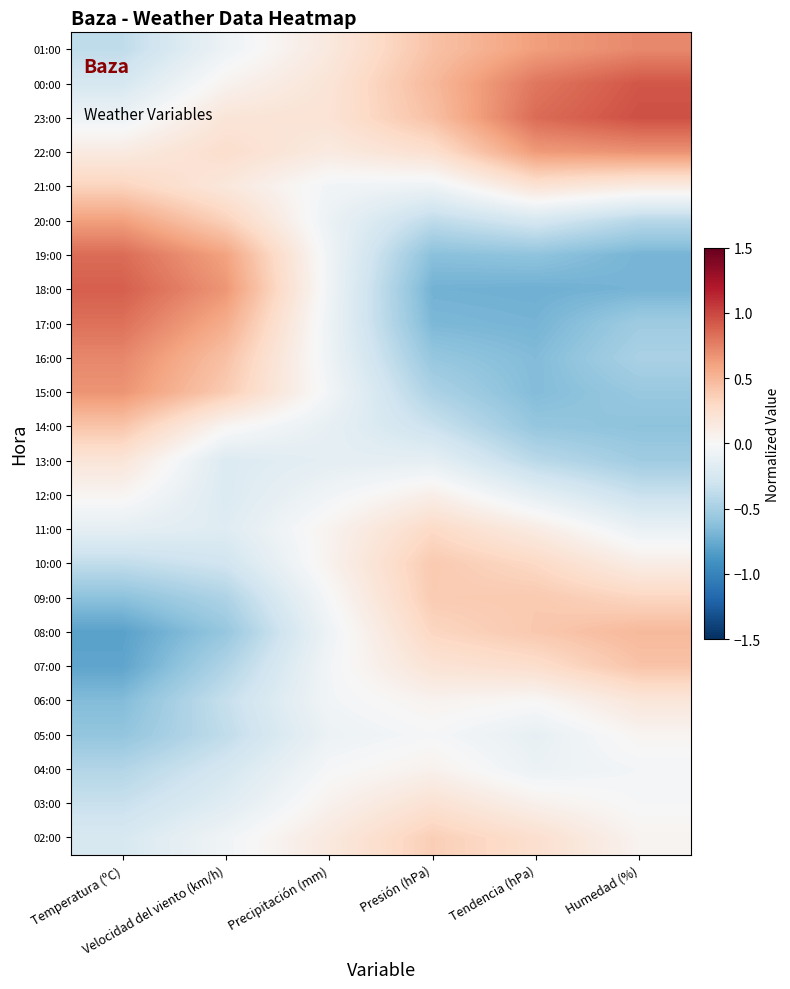

Reading left to right, extract all data points from this chart.

01:00: Temperatura (ºC)=-0.4	Velocidad del viento (km/h)=-0.1	Precipitación (mm)=0.2	Presión (hPa)=0.4	Tendencia (hPa)=0.6	Humedad (%)=0.7
00:00: Temperatura (ºC)=-0.3	Velocidad del viento (km/h)=0.1	Precipitación (mm)=0.2	Presión (hPa)=0.5	Tendencia (hPa)=0.8	Humedad (%)=0.9
23:00: Temperatura (ºC)=-0.1	Velocidad del viento (km/h)=0.2	Precipitación (mm)=0.2	Presión (hPa)=0.4	Tendencia (hPa)=0.8	Humedad (%)=1.0
22:00: Temperatura (ºC)=0.1	Velocidad del viento (km/h)=0.3	Precipitación (mm)=0.1	Presión (hPa)=0.2	Tendencia (hPa)=0.6	Humedad (%)=0.7
21:00: Temperatura (ºC)=0.3	Velocidad del viento (km/h)=0.2	Precipitación (mm)=-0.0	Presión (hPa)=-0.1	Tendencia (hPa)=0.2	Humedad (%)=0.1
20:00: Temperatura (ºC)=0.6	Velocidad del viento (km/h)=0.3	Precipitación (mm)=-0.1	Presión (hPa)=-0.4	Tendencia (hPa)=-0.3	Humedad (%)=-0.4
19:00: Temperatura (ºC)=0.8	Velocidad del viento (km/h)=0.6	Precipitación (mm)=-0.1	Presión (hPa)=-0.6	Tendencia (hPa)=-0.6	Humedad (%)=-0.7
18:00: Temperatura (ºC)=0.9	Velocidad del viento (km/h)=0.7	Precipitación (mm)=-0.1	Presión (hPa)=-0.7	Tendencia (hPa)=-0.7	Humedad (%)=-0.7
17:00: Temperatura (ºC)=0.8	Velocidad del viento (km/h)=0.6	Precipitación (mm)=-0.1	Presión (hPa)=-0.7	Tendencia (hPa)=-0.7	Humedad (%)=-0.5
16:00: Temperatura (ºC)=0.7	Velocidad del viento (km/h)=0.4	Precipitación (mm)=-0.1	Presión (hPa)=-0.6	Tendencia (hPa)=-0.7	Humedad (%)=-0.5
15:00: Temperatura (ºC)=0.7	Velocidad del viento (km/h)=0.4	Precipitación (mm)=-0.0	Presión (hPa)=-0.5	Tendencia (hPa)=-0.7	Humedad (%)=-0.6
14:00: Temperatura (ºC)=0.4	Velocidad del viento (km/h)=0.0	Precipitación (mm)=-0.1	Presión (hPa)=-0.3	Tendencia (hPa)=-0.6	Humedad (%)=-0.6
13:00: Temperatura (ºC)=0.2	Velocidad del viento (km/h)=-0.2	Precipitación (mm)=-0.1	Presión (hPa)=-0.1	Tendencia (hPa)=-0.4	Humedad (%)=-0.5
12:00: Temperatura (ºC)=0.0	Velocidad del viento (km/h)=-0.2	Precipitación (mm)=-0.1	Presión (hPa)=0.1	Tendencia (hPa)=-0.1	Humedad (%)=-0.3
11:00: Temperatura (ºC)=-0.1	Velocidad del viento (km/h)=-0.2	Precipitación (mm)=0.0	Presión (hPa)=0.3	Tendencia (hPa)=0.1	Humedad (%)=-0.1
10:00: Temperatura (ºC)=-0.4	Velocidad del viento (km/h)=-0.3	Precipitación (mm)=0.1	Presión (hPa)=0.4	Tendencia (hPa)=0.3	Humedad (%)=0.1
09:00: Temperatura (ºC)=-0.6	Velocidad del viento (km/h)=-0.5	Precipitación (mm)=-0.0	Presión (hPa)=0.4	Tendencia (hPa)=0.4	Humedad (%)=0.3
08:00: Temperatura (ºC)=-0.8	Velocidad del viento (km/h)=-0.6	Precipitación (mm)=-0.1	Presión (hPa)=0.3	Tendencia (hPa)=0.4	Humedad (%)=0.5
07:00: Temperatura (ºC)=-0.8	Velocidad del viento (km/h)=-0.5	Precipitación (mm)=-0.0	Presión (hPa)=0.2	Tendencia (hPa)=0.3	Humedad (%)=0.4
06:00: Temperatura (ºC)=-0.7	Velocidad del viento (km/h)=-0.3	Precipitación (mm)=-0.0	Presión (hPa)=0.1	Tendencia (hPa)=0.0	Humedad (%)=0.2
05:00: Temperatura (ºC)=-0.6	Velocidad del viento (km/h)=-0.4	Precipitación (mm)=-0.1	Presión (hPa)=-0.0	Tendencia (hPa)=-0.1	Humedad (%)=0.0
04:00: Temperatura (ºC)=-0.4	Velocidad del viento (km/h)=-0.3	Precipitación (mm)=-0.0	Presión (hPa)=0.1	Tendencia (hPa)=-0.1	Humedad (%)=-0.0
03:00: Temperatura (ºC)=-0.3	Velocidad del viento (km/h)=-0.2	Precipitación (mm)=0.1	Presión (hPa)=0.2	Tendencia (hPa)=0.1	Humedad (%)=-0.0
02:00: Temperatura (ºC)=-0.2	Velocidad del viento (km/h)=-0.1	Precipitación (mm)=0.2	Presión (hPa)=0.4	Tendencia (hPa)=0.2	Humedad (%)=0.0